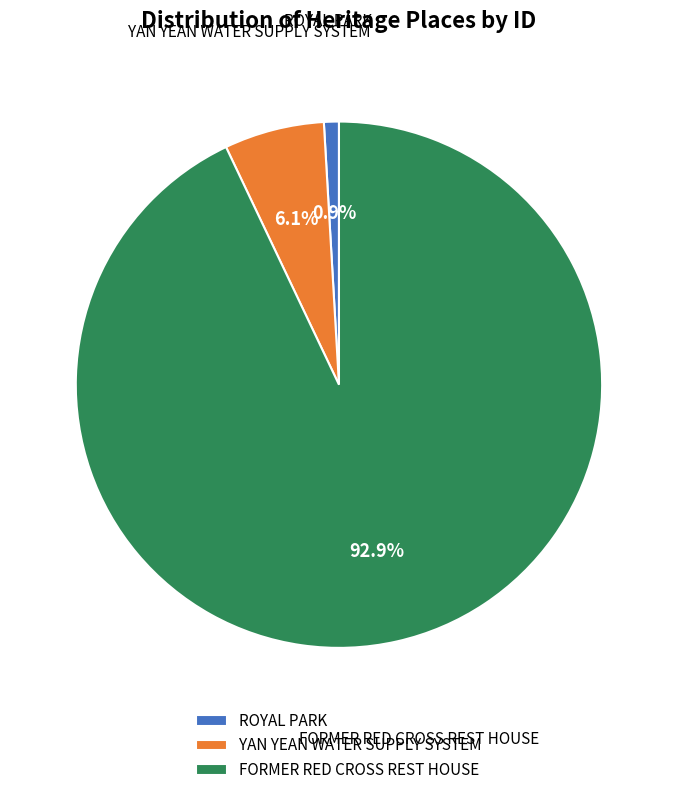

The YAN YEAN WATER SUPPLY SYSTEM slice represents 6% of the pie. True or false?

True